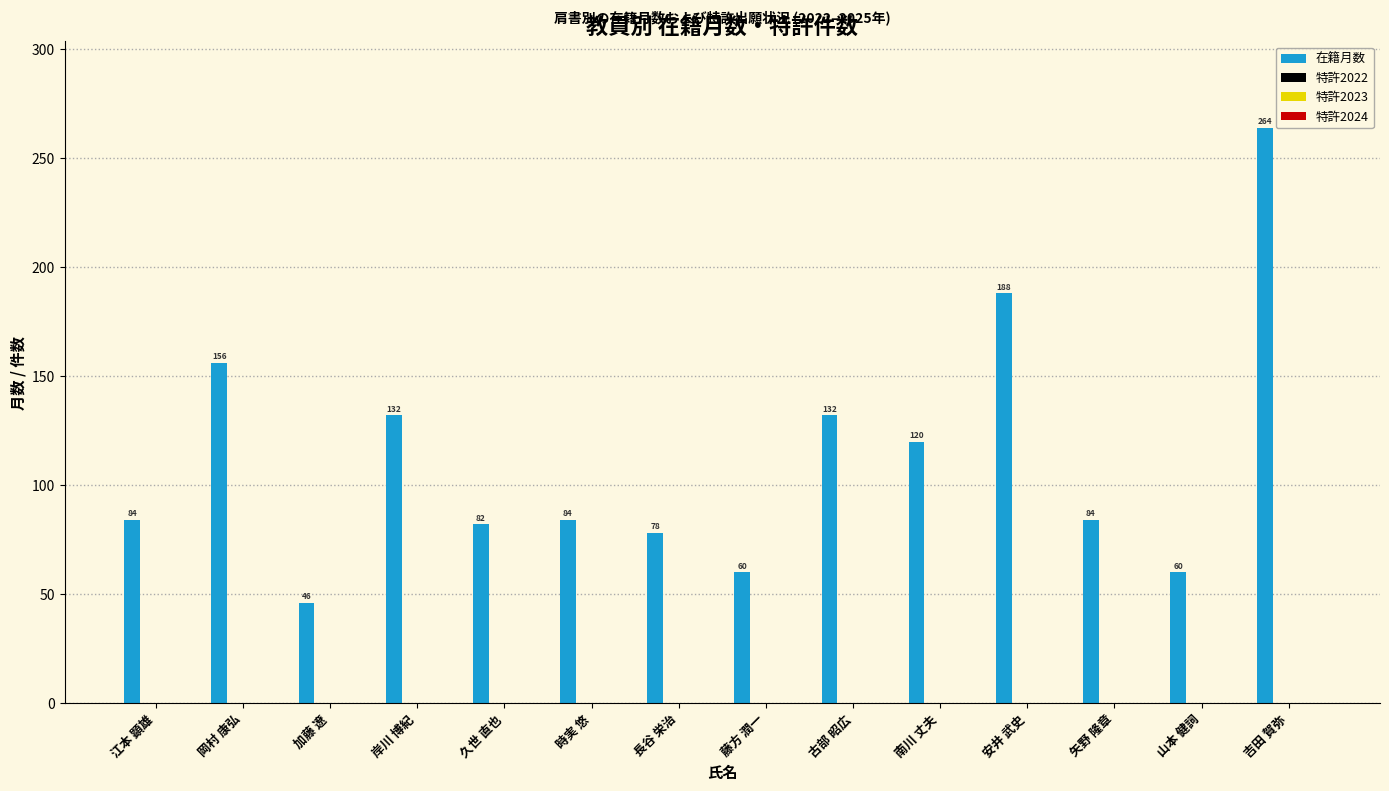

What is the smallest value displayed?

46